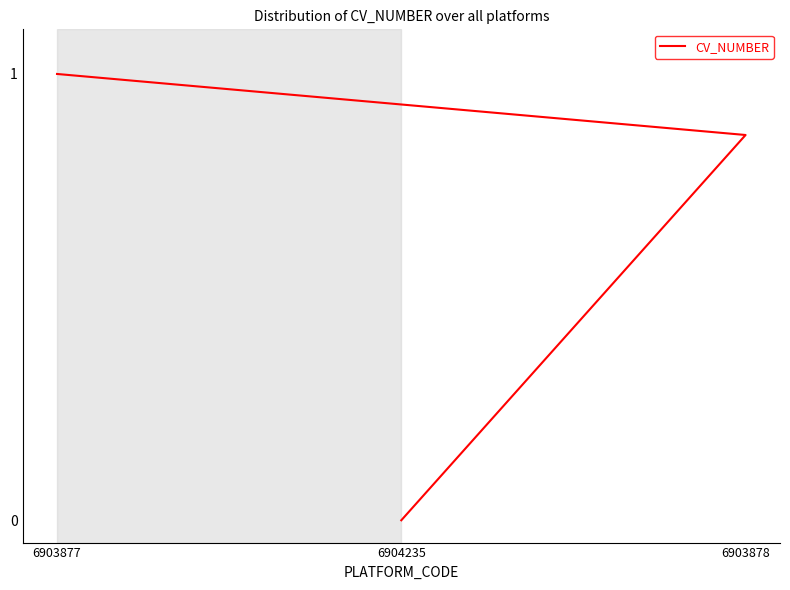

Which category has the lowest value across all series?

6904235